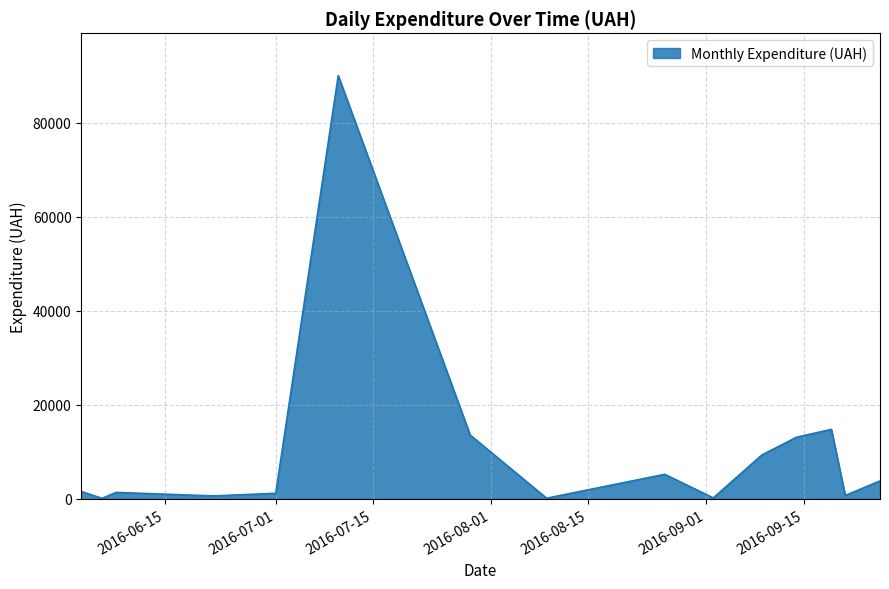

What is the maximum value shown in the chart?

90000.0